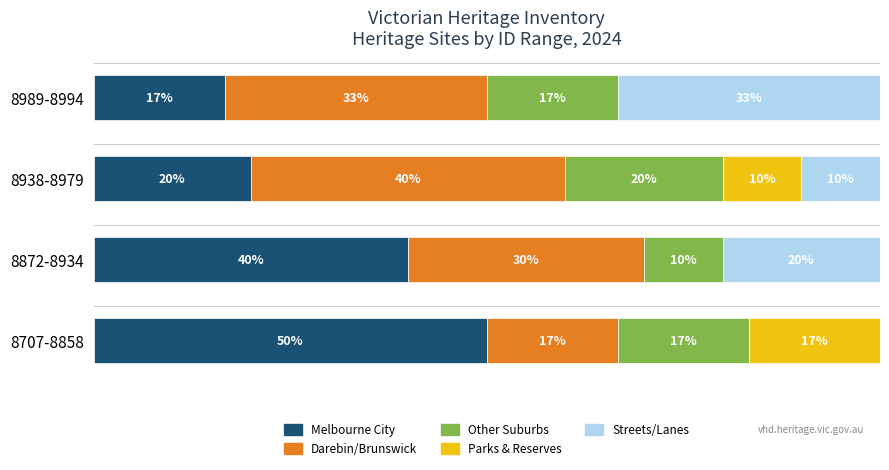

Which category has the highest value in the Melbourne City series?

8707-8858